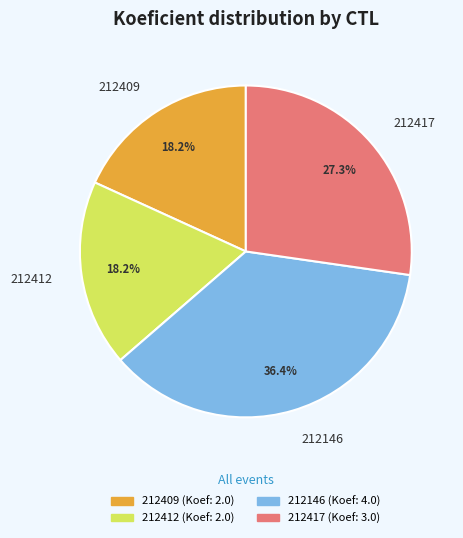

What is the largest slice in the pie chart?

212146